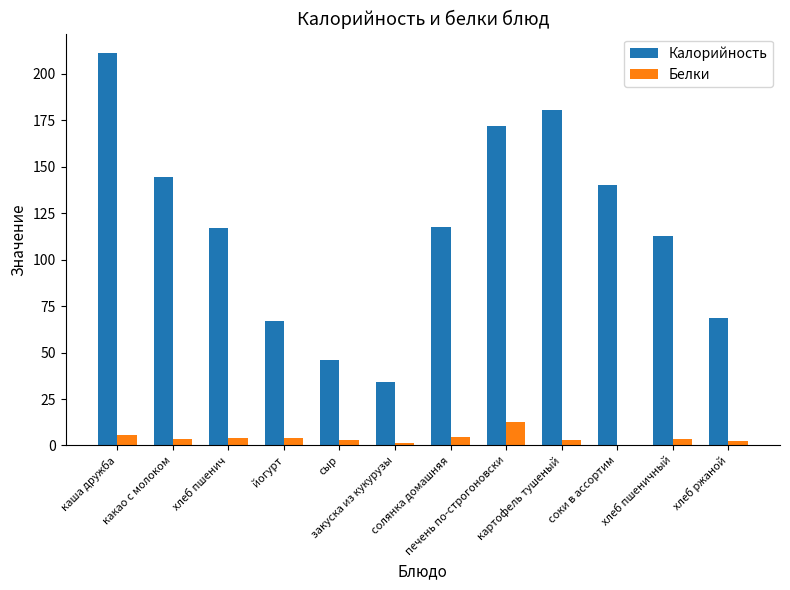

Which series has the largest total across all categories?

Калорийность